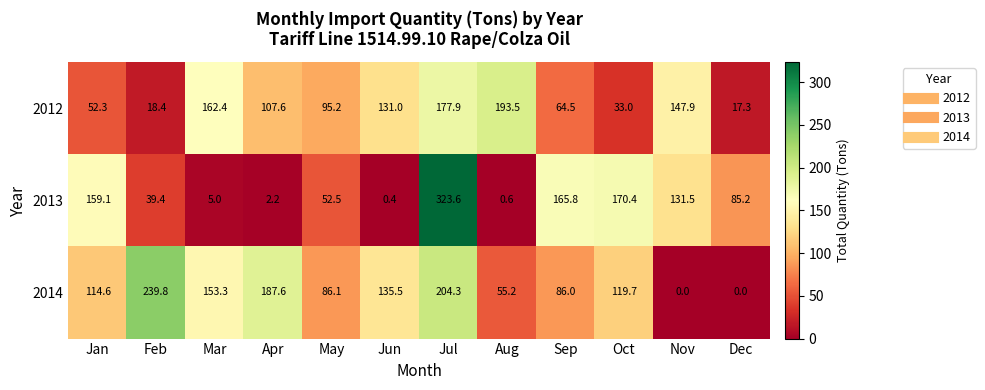

Rank the categories by 2013 value from highest to lowest.

Jul, Oct, Sep, Jan, Nov, Dec, May, Feb, Mar, Apr, Aug, Jun